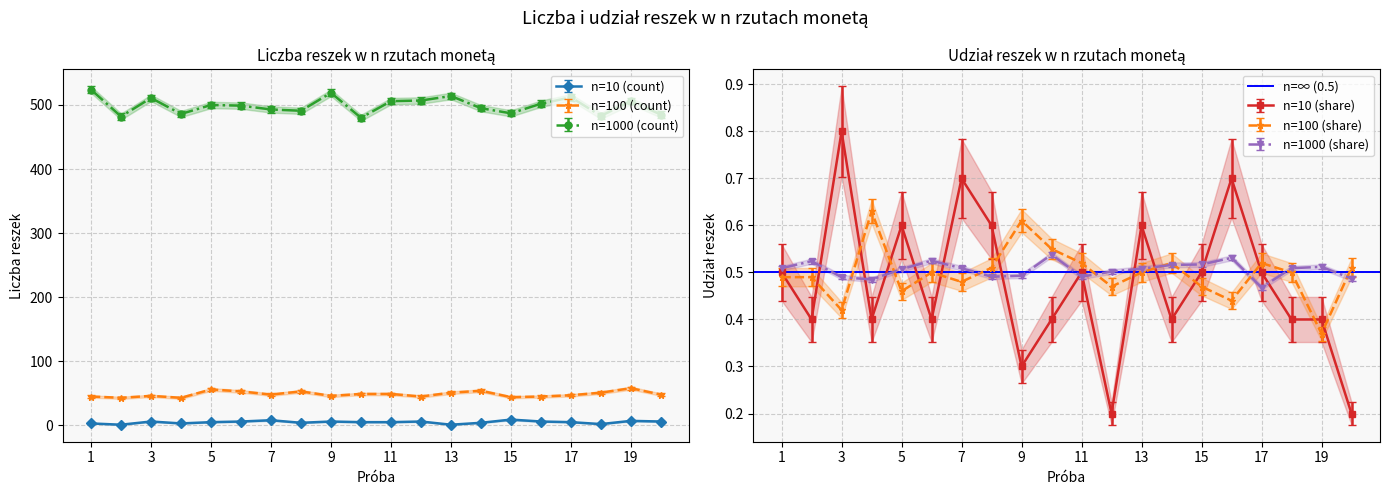

Which series has the largest total across all categories?

n=1000 (count)